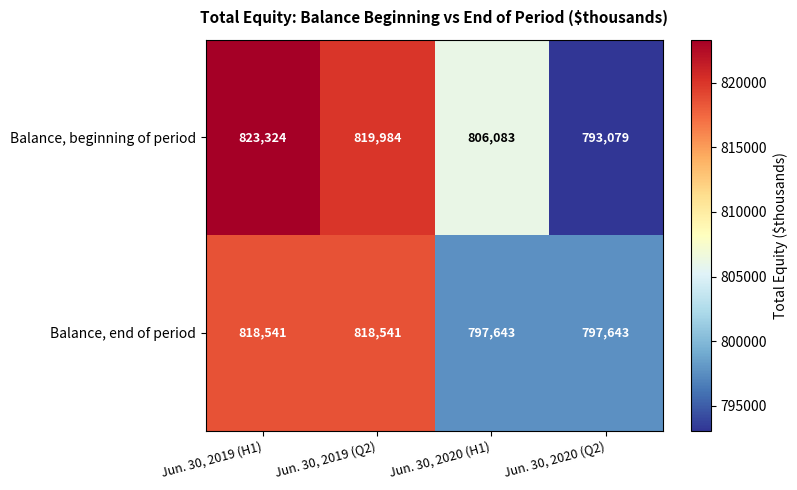

Is it true that Balance, beginning of period equals 823324 at Jun. 30, 2019 (H1)?

True